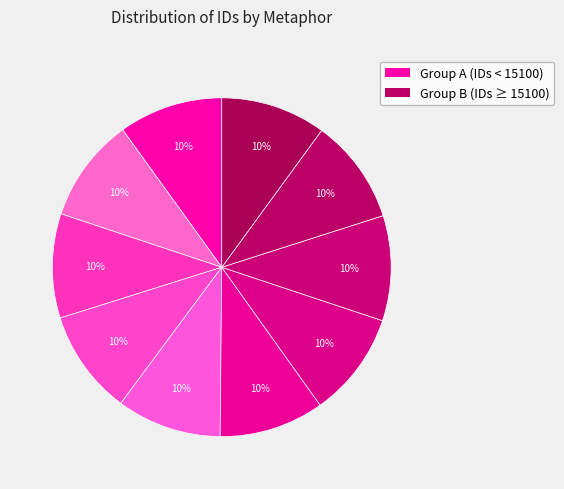

How many slices are in this pie chart?

10